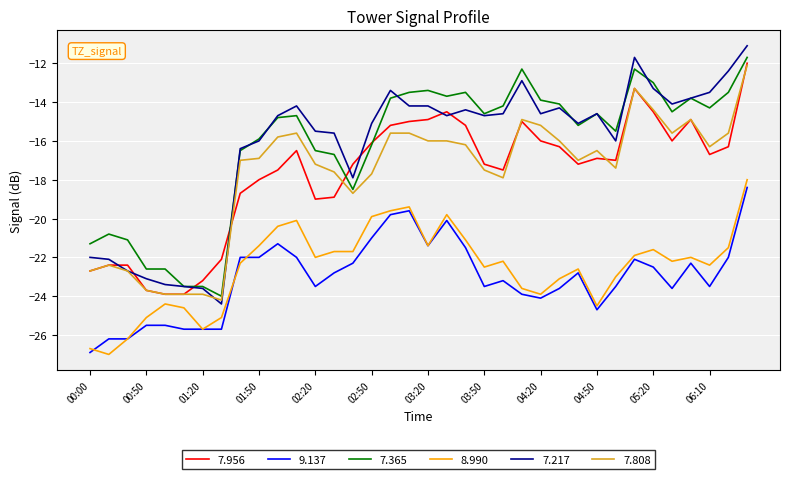

What is the difference between the maximum and minimum values in the 8.990 series?

9.0